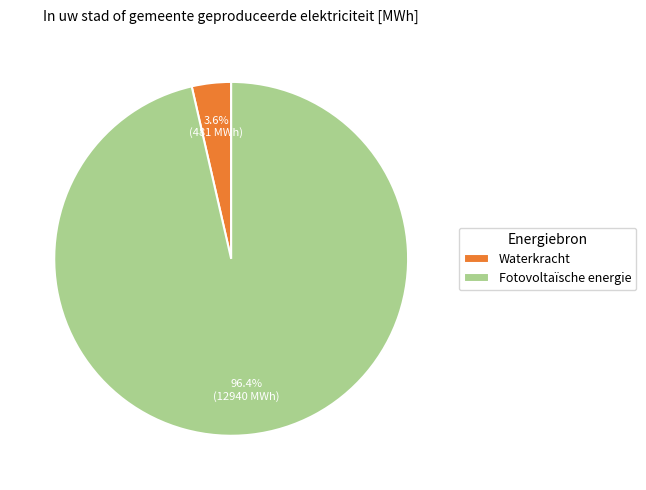

Count the number of slices in the pie.

2